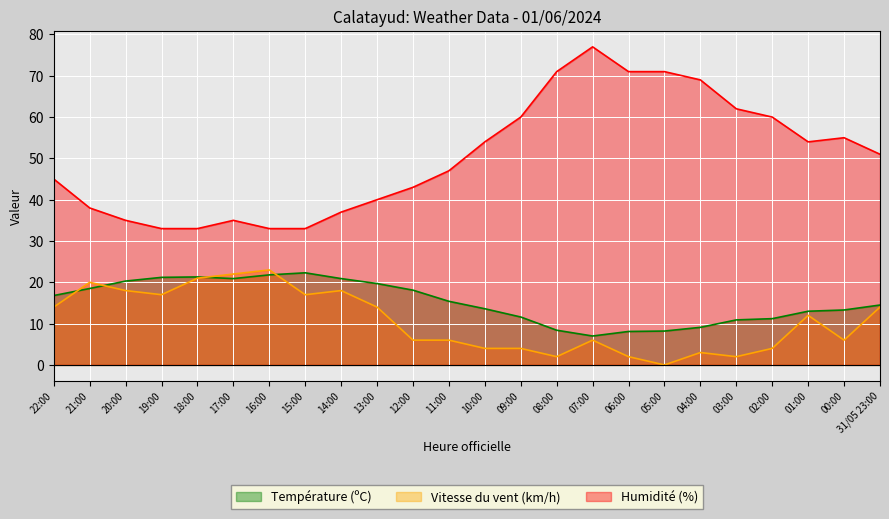

Which series has the largest total across all categories?

Humidité (%)